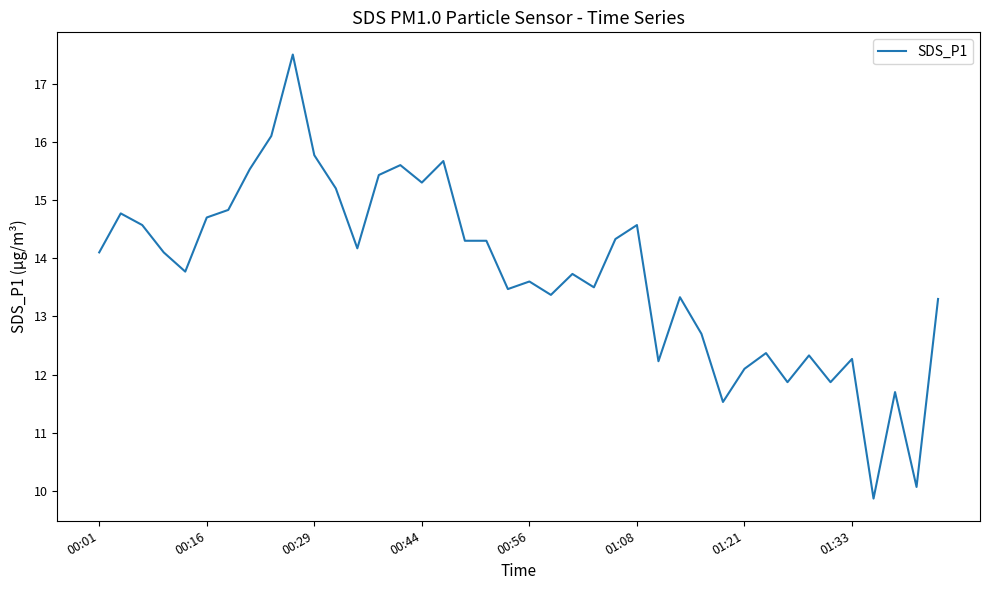

What is the minimum value shown in the chart?

9.9